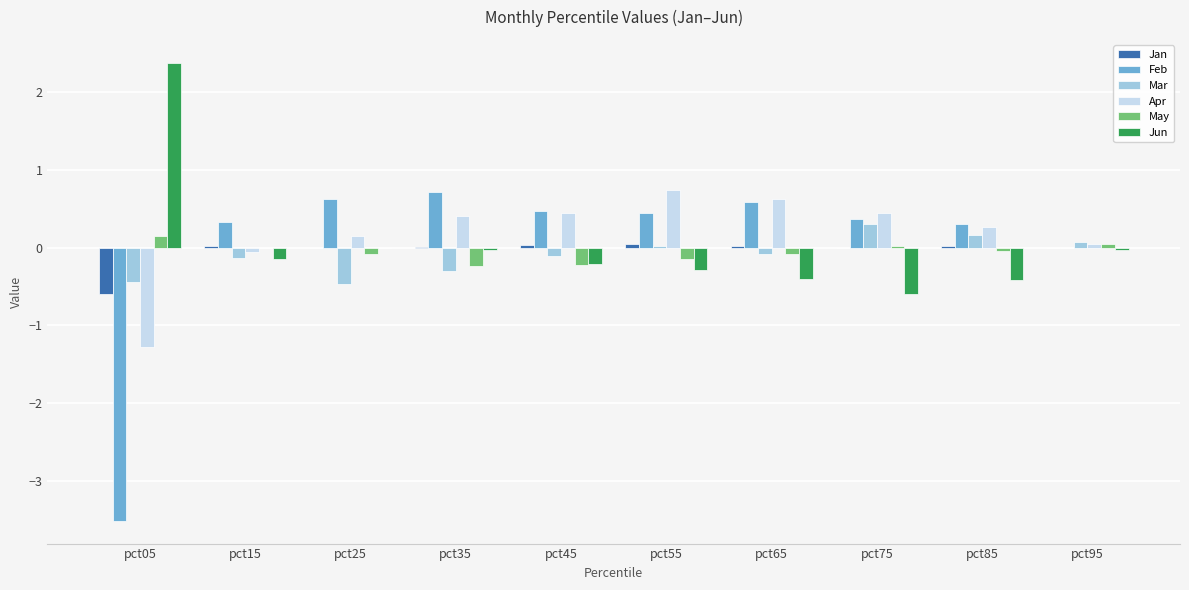

Is the value of Jun at pct15 greater than the value of Jan at pct15?

No